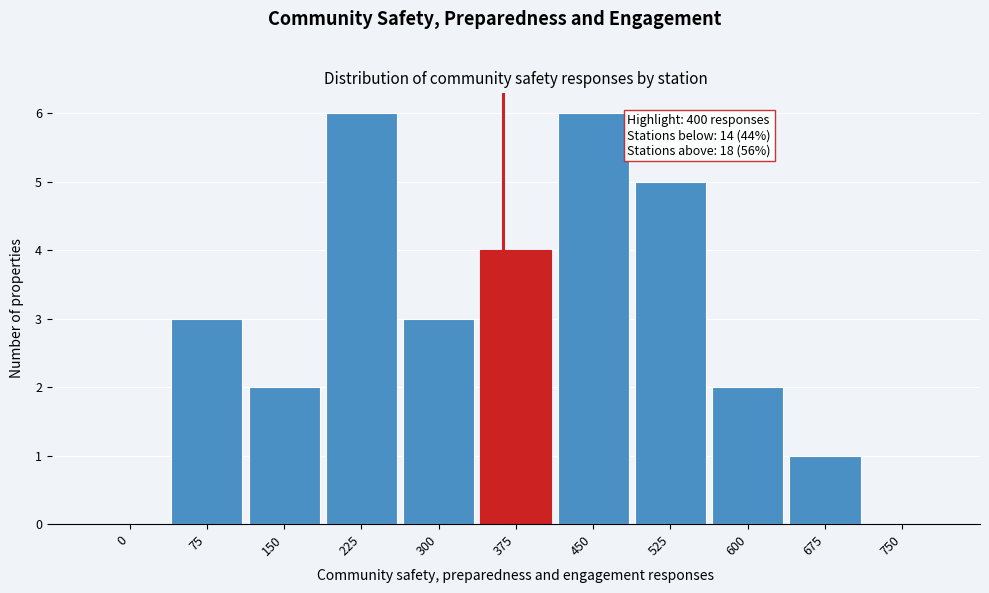

Reading left to right, what are all the values shown in this chart?

0=0	75=3	150=2	225=6	300=3	375=4	450=6	525=5	600=2	675=1	750=0